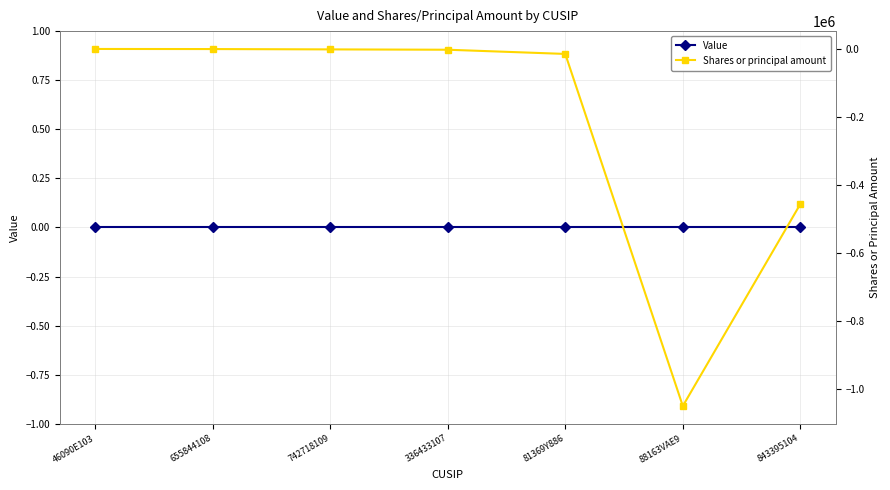

What is the maximum value for Shares or principal amount?

-663